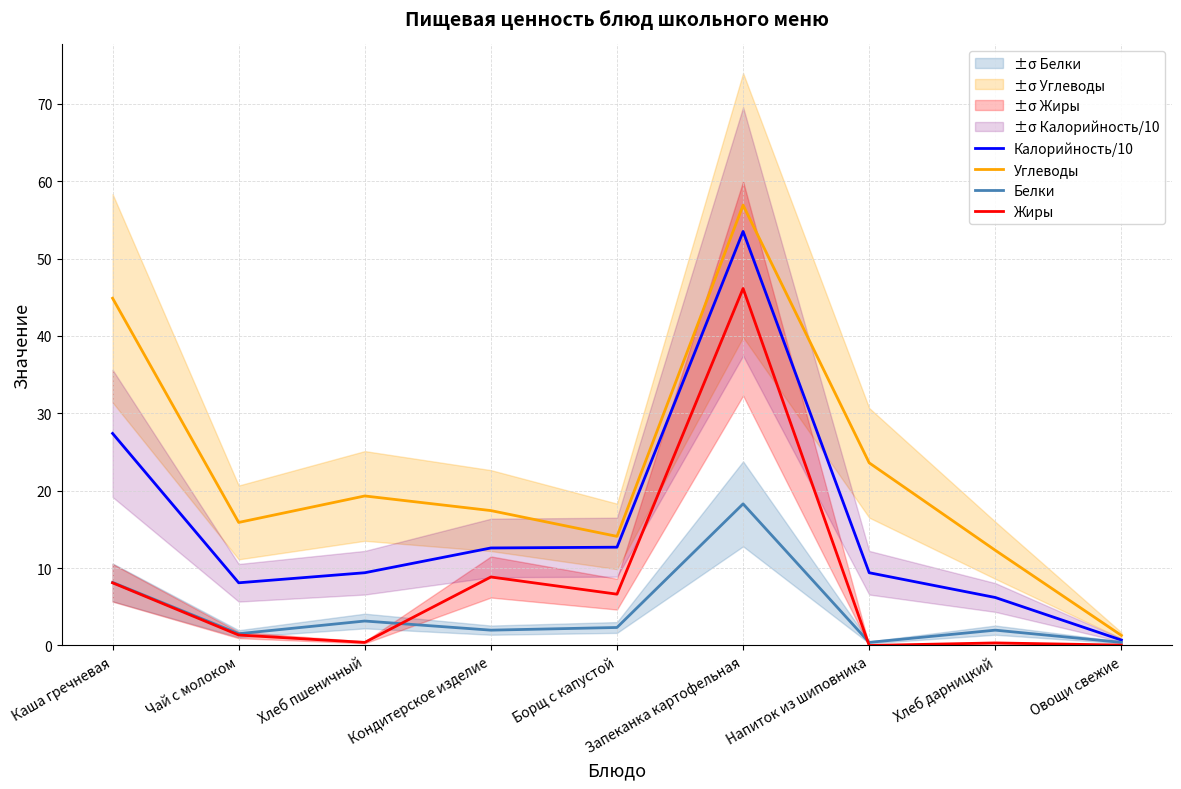

What position from the left is Напиток из шиповника?

7